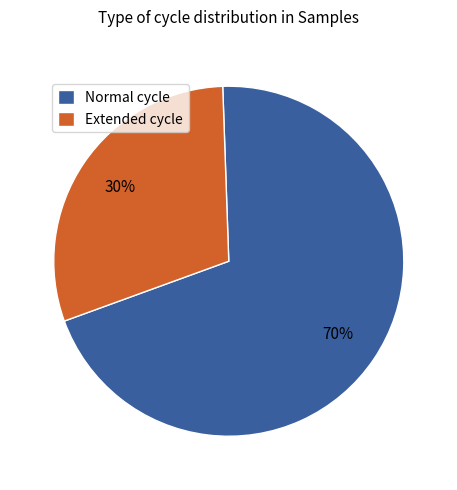

To the nearest percent, what portion does Normal cycle represent?

70%